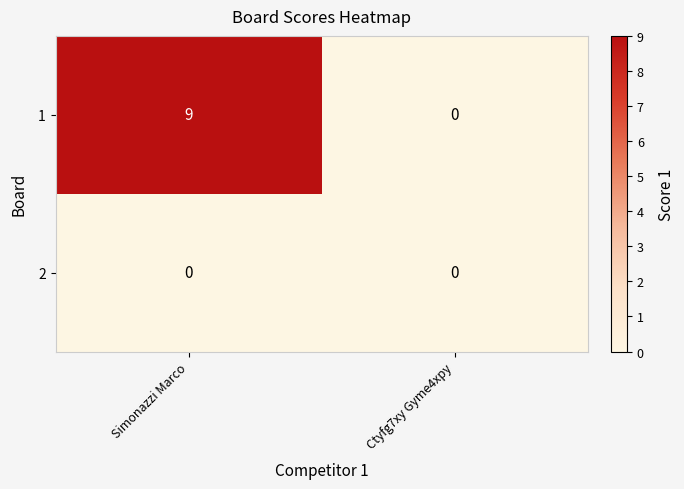

Reading left to right, list all the values displayed in this chart.

1: 9	0
2: 0	0